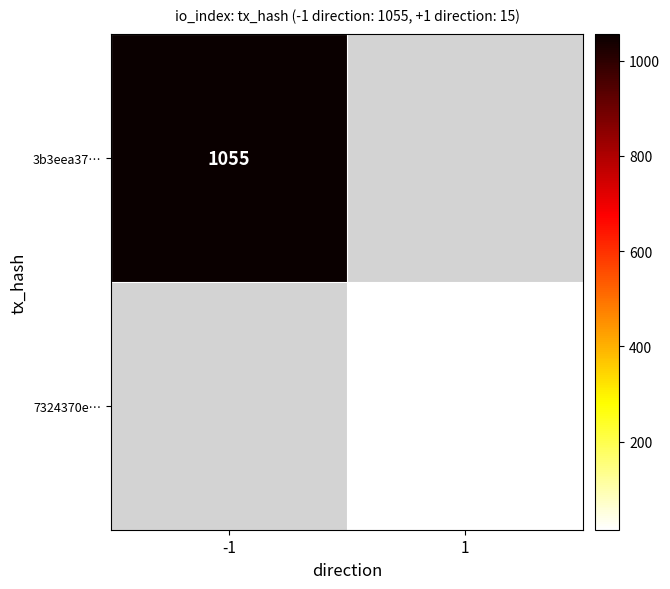

Is it true that 3b3eea37… equals 1579.7 at -1?

False